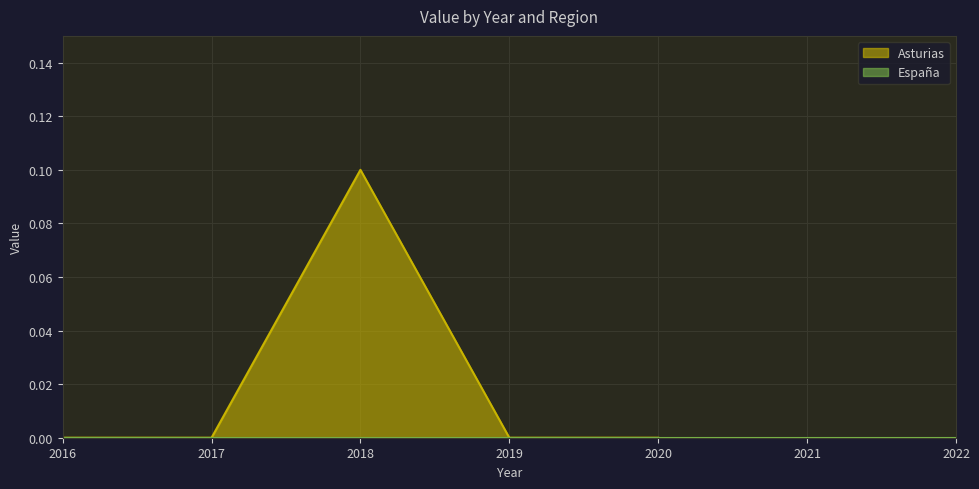

The value of Asturias at 2018 is 0.0. True or false?

False